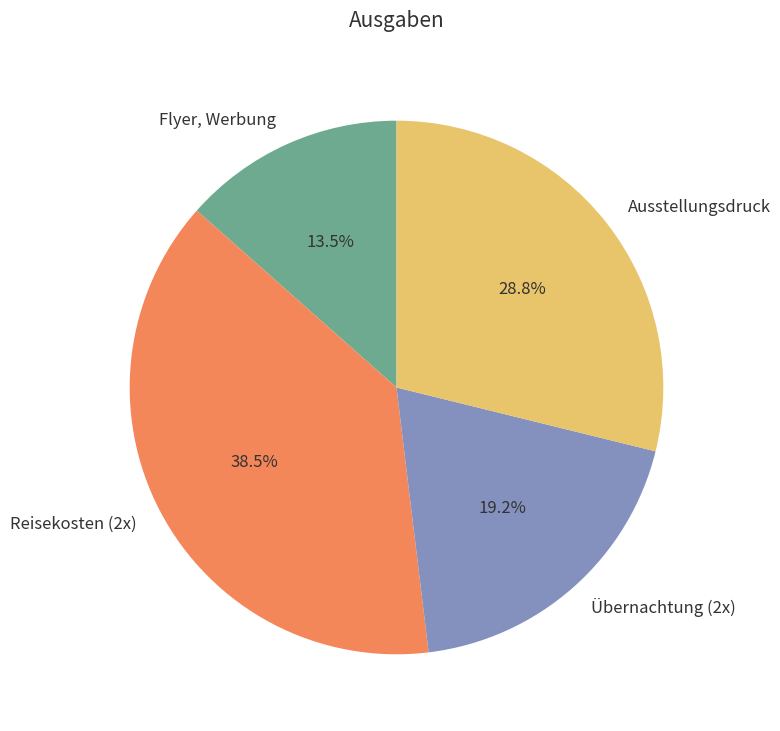

To the nearest percent, what is the average slice percentage?

25%